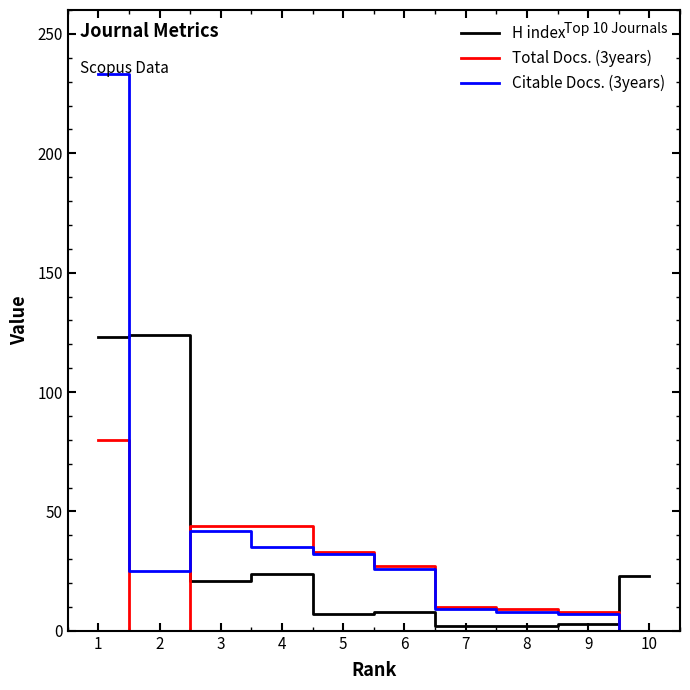

Between 1 and 6, which series saw the biggest shift?

Citable Docs. (3years)